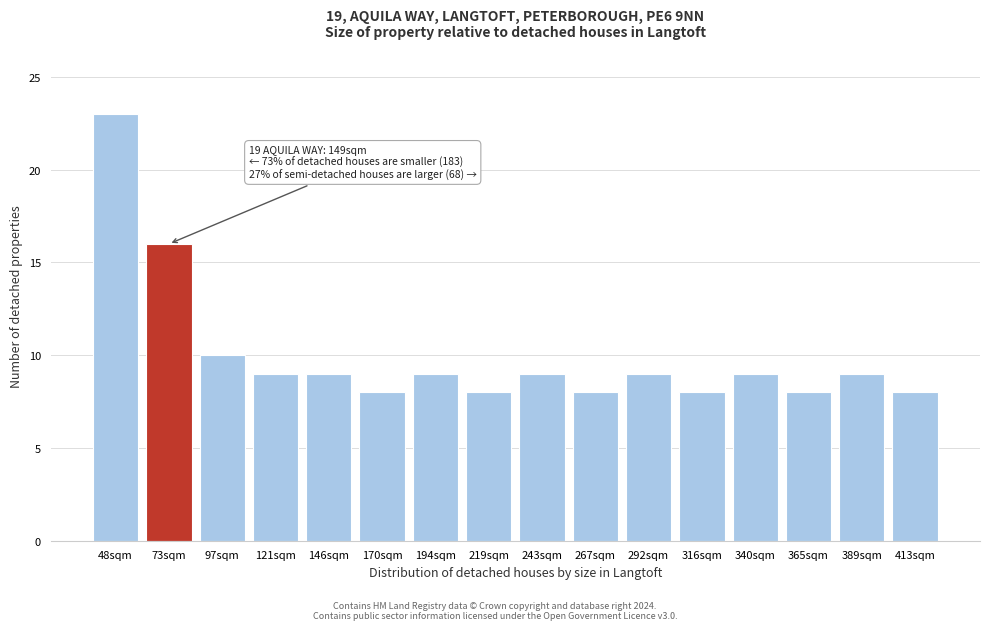

Reading right to left, transcribe all the data shown in this chart.

413sqm=8	389sqm=9	365sqm=8	340sqm=9	316sqm=8	292sqm=9	267sqm=8	243sqm=9	219sqm=8	194sqm=9	170sqm=8	146sqm=9	121sqm=9	97sqm=10	73sqm=16	48sqm=23